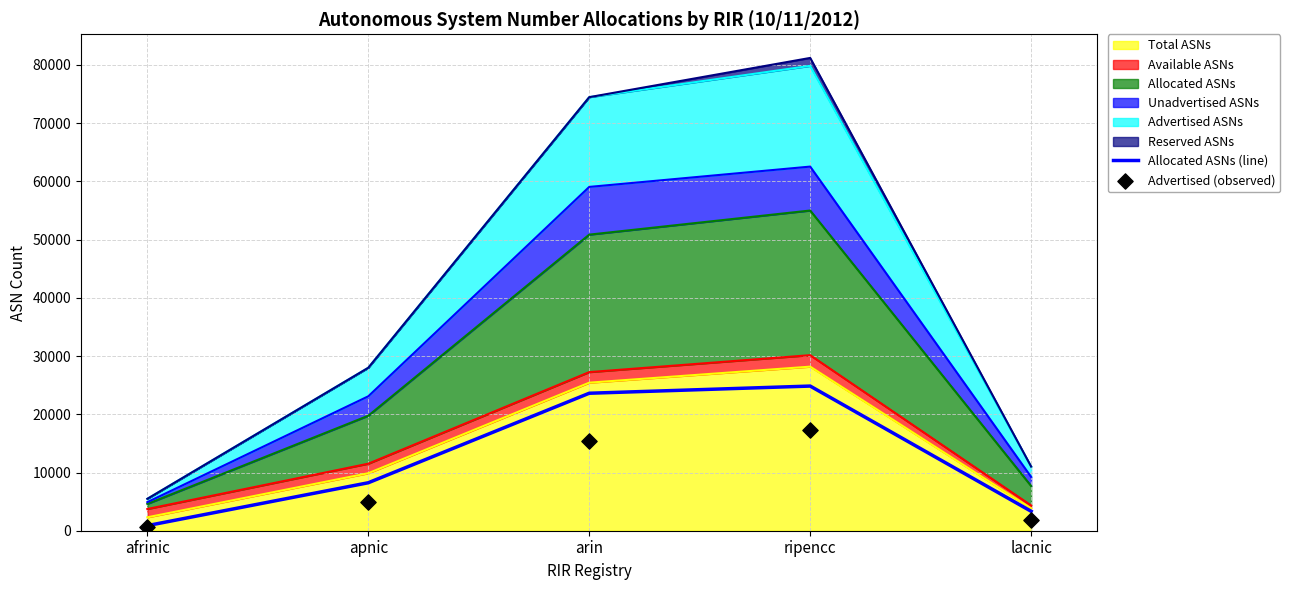

Which series has the largest Y range (max minus min)?

Allocated ASNs (line)